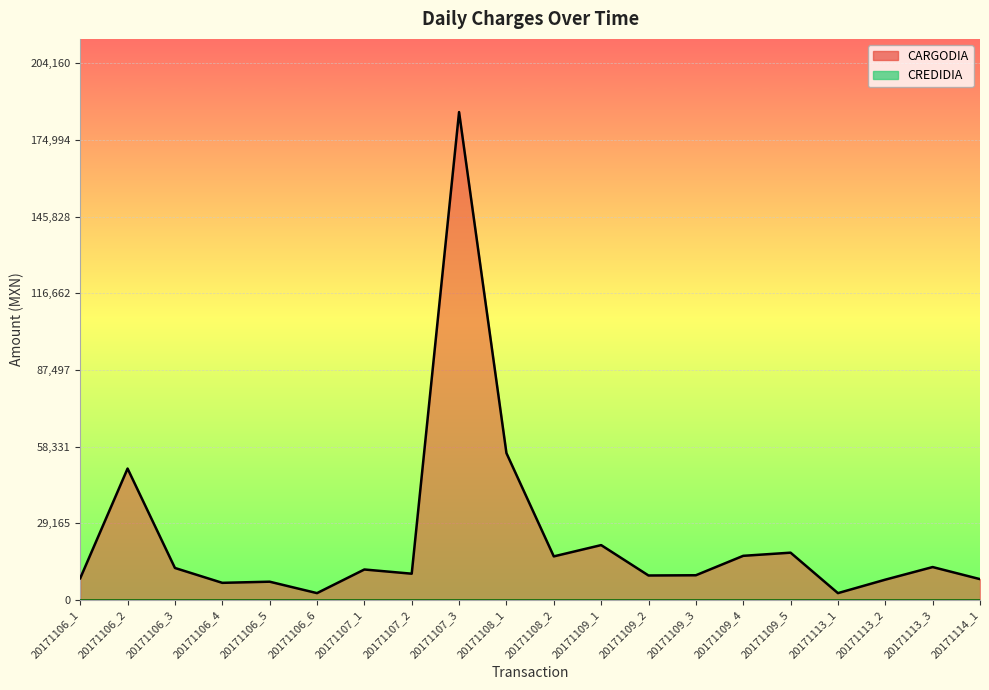

Reading left to right, extract all data points from this chart.

CARGODIA line: 8259.2	49996.0	12180.0	6525.0	6960.0	2610.0	11600.0	10000.4	185600.0	55880.7	16588.2	20880.0	9320.9	9407.7	16800.0	18000.0	2610.0	7733.4	12528.0	7934.4
CREDIDIA line: 0.0	0.0	0.0	0.0	0.0	0.0	0.0	0.0	0.0	0.0	0.0	0.0	0.0	0.0	0.0	0.0	0.0	0.0	0.0	0.0